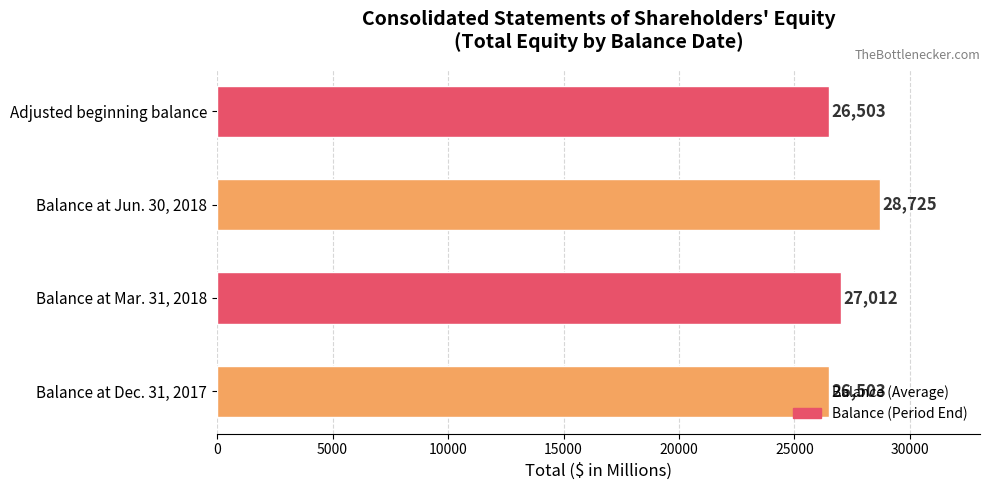

Count the values in the range 26503 to 28725.

4